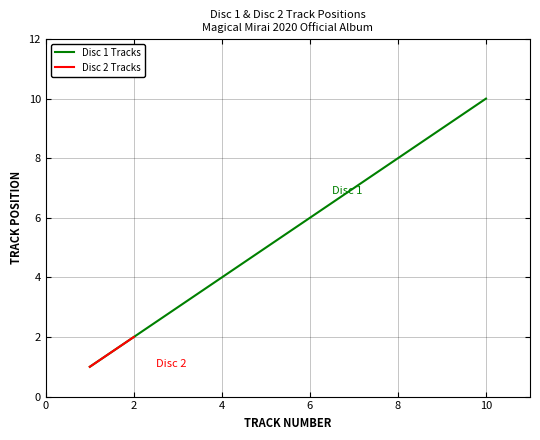

The value of Disc 1 Tracks at 8 is 2. True or false?

False